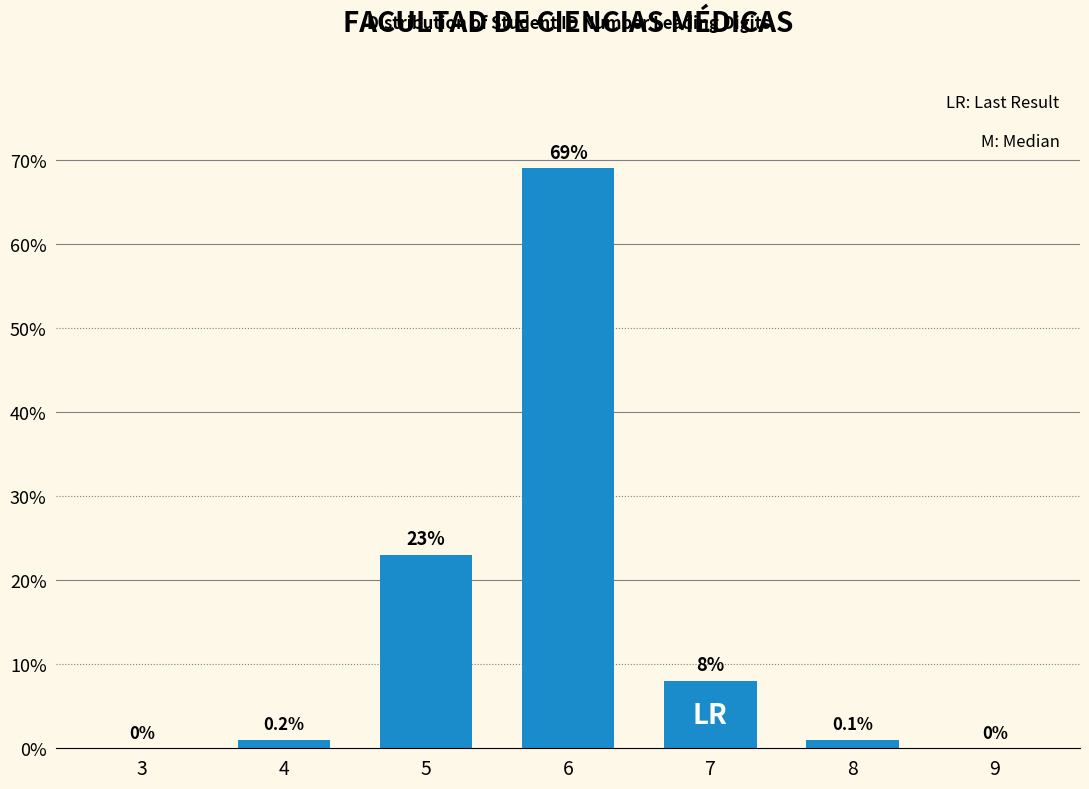

Reading left to right, extract all data points from this chart.

3=0	4=1	5=23	6=69	7=8	8=1	9=0